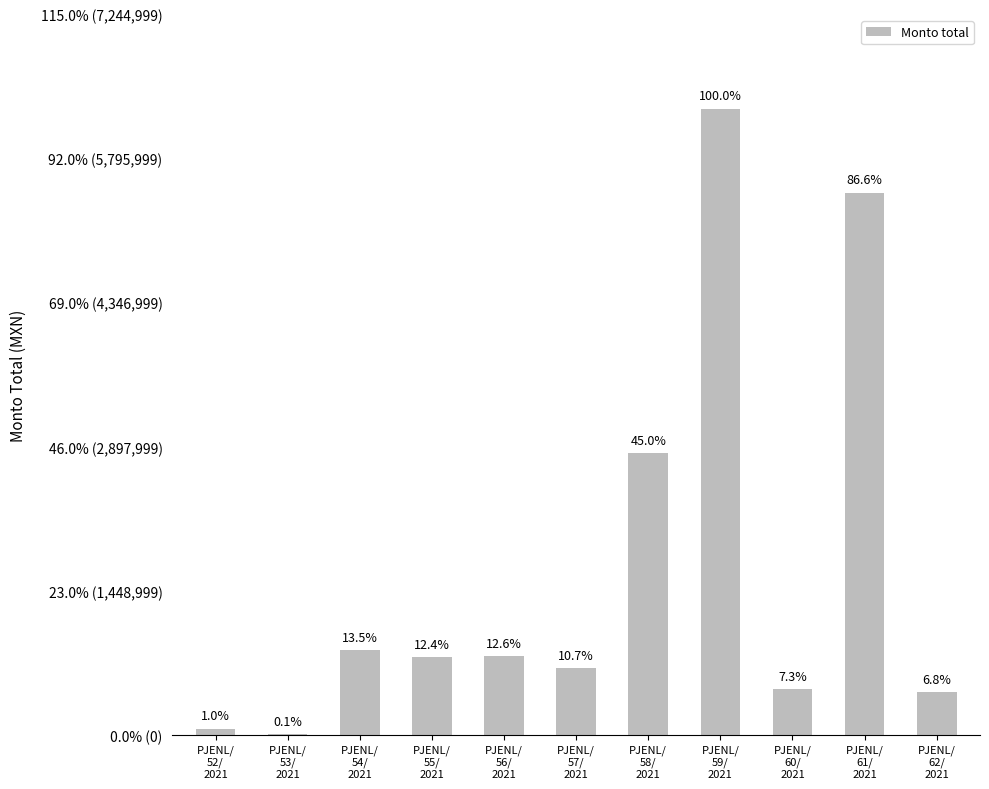

Are the bars horizontal?

No